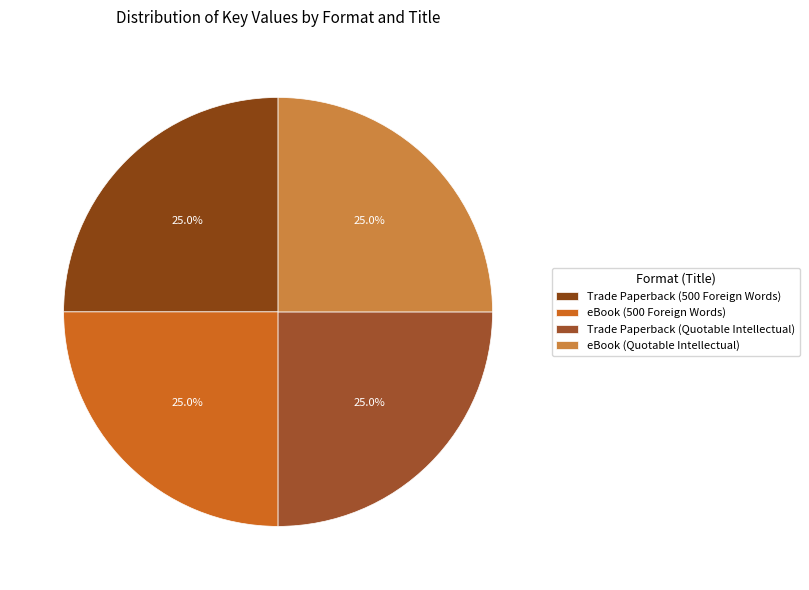

The eBook (500 Foreign Words) slice represents 25% of the pie. True or false?

True